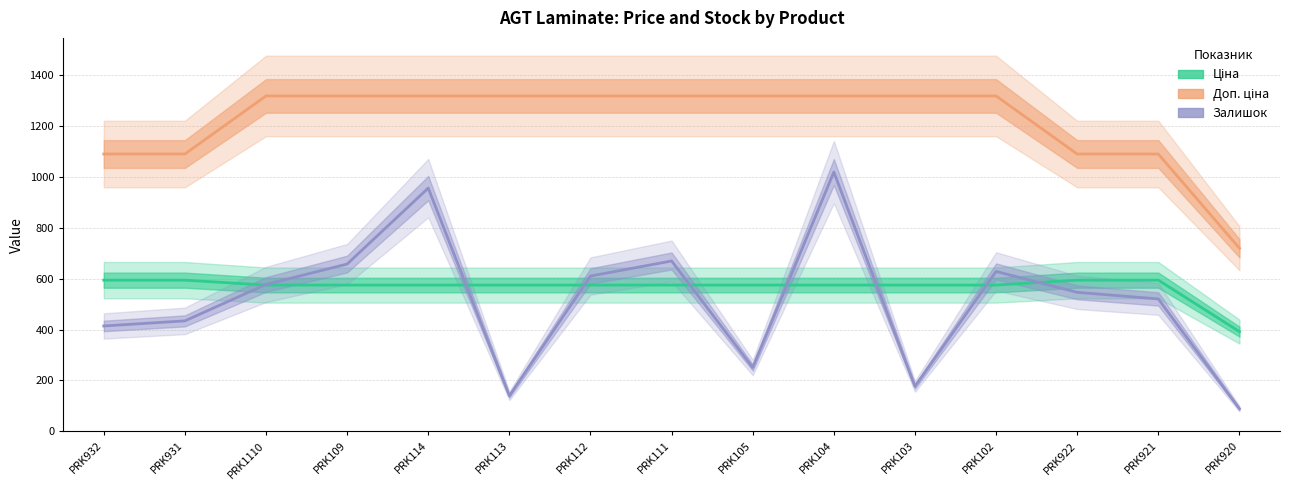

What is the sum of the Залишок values at PRK931 and PRK109?

1091.0